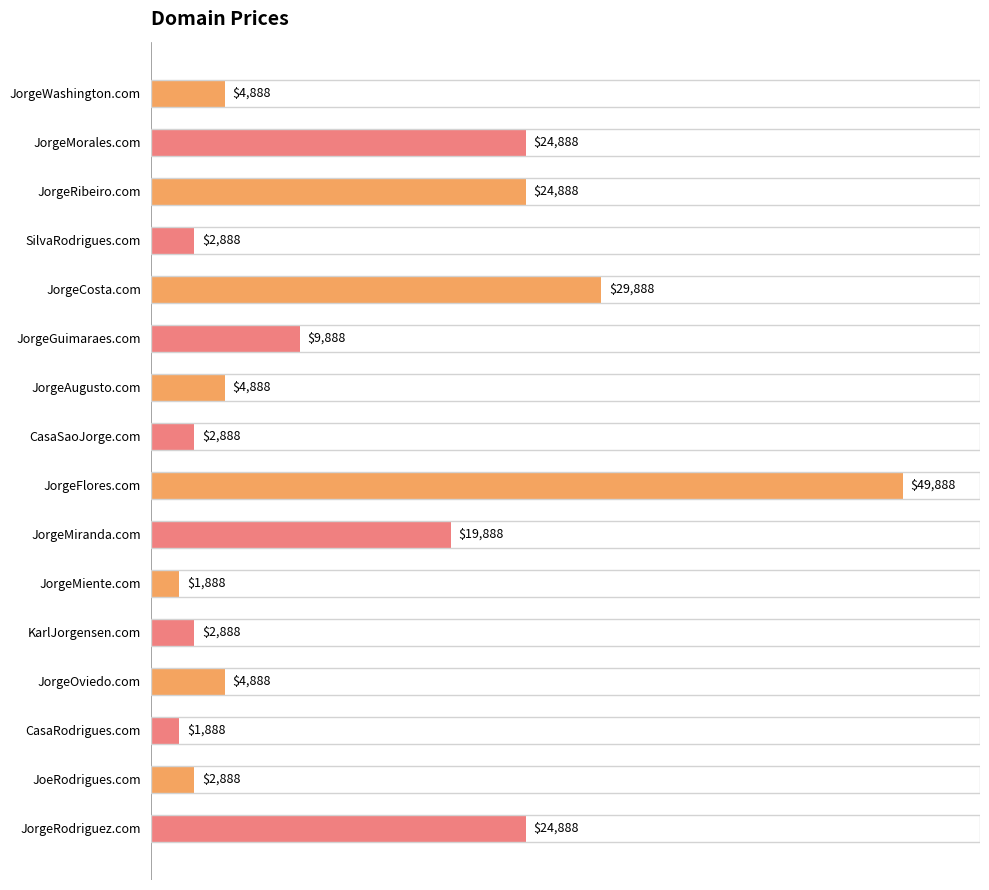

What is the difference between the maximum and minimum values?

48000